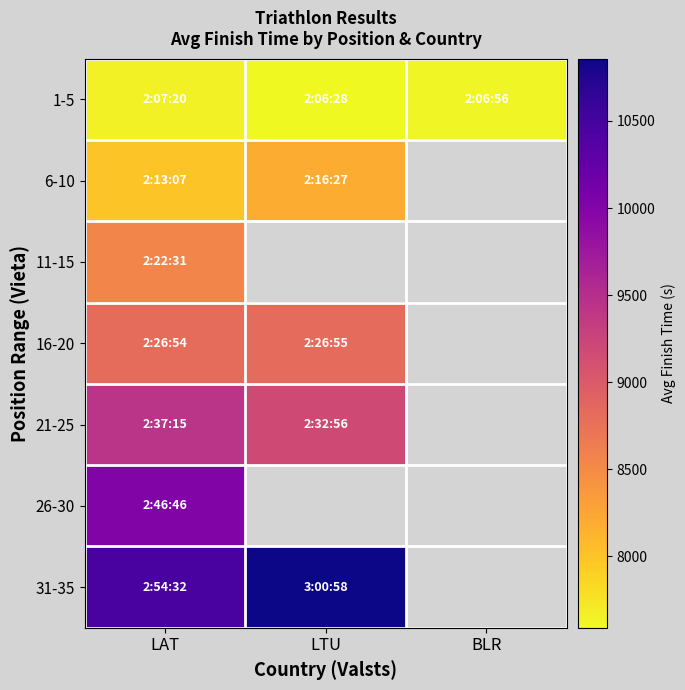

How many categories are shown in the chart?

3